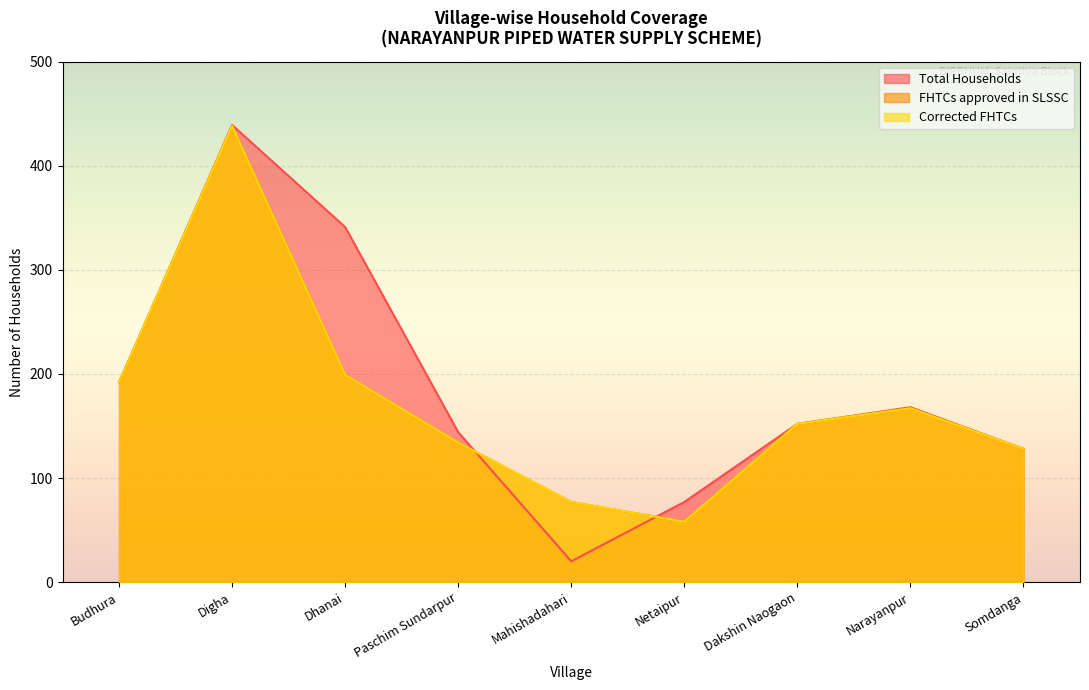

Which series ends up on top after the final intersection of Total Households and FHTCs approved in SLSSC?

Total Households